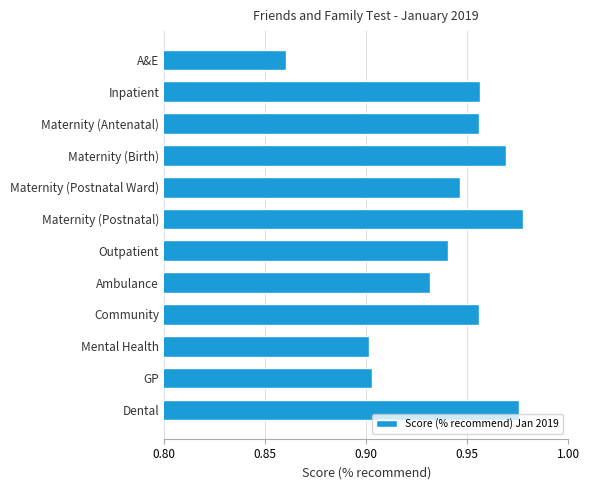

How many bars are there in total?

12